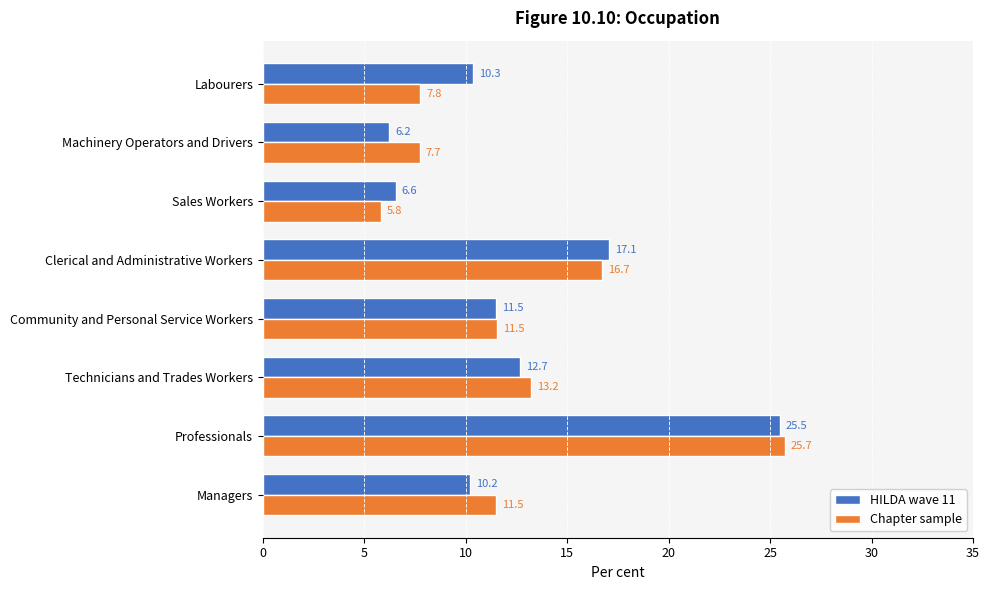

Which series has the largest range (max minus min)?

Chapter sample